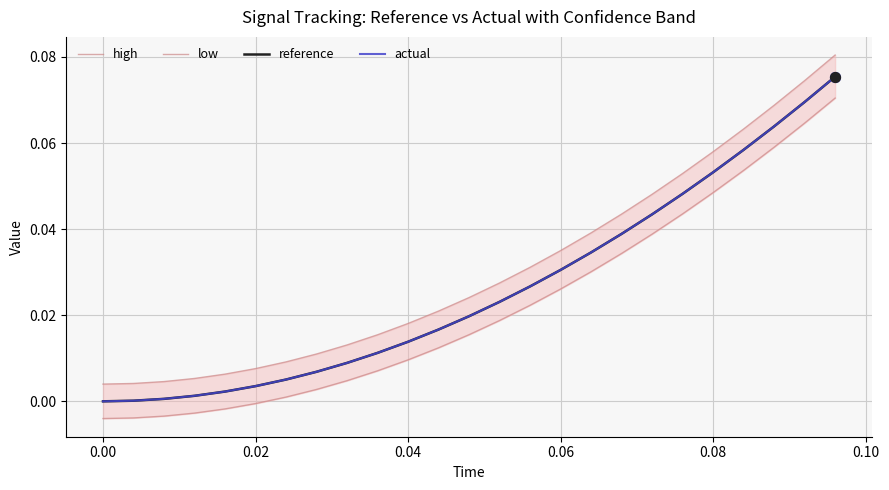

At how many categories does at least one series exceed 0?

25